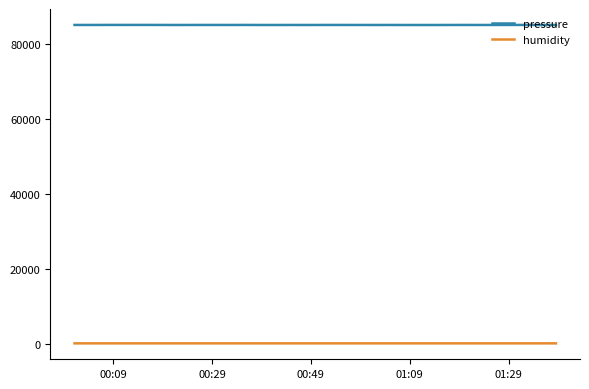

What is the lowest value of the pressure series?

85055.0